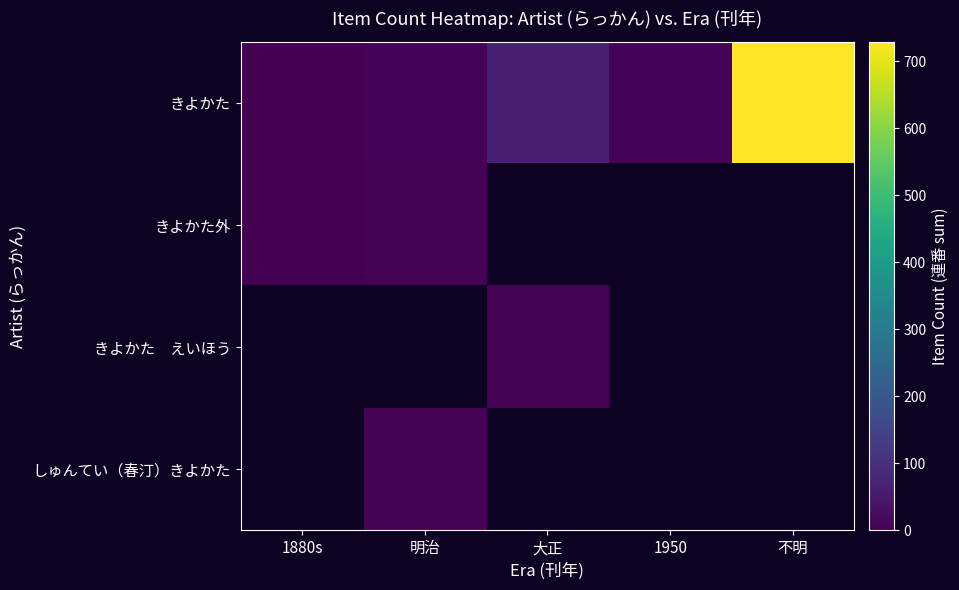

Rank the series by their maximum value, from highest to lowest.

きよかた, きよかた外, きよかた えいほう, しゅんてい（春汀）きよかた